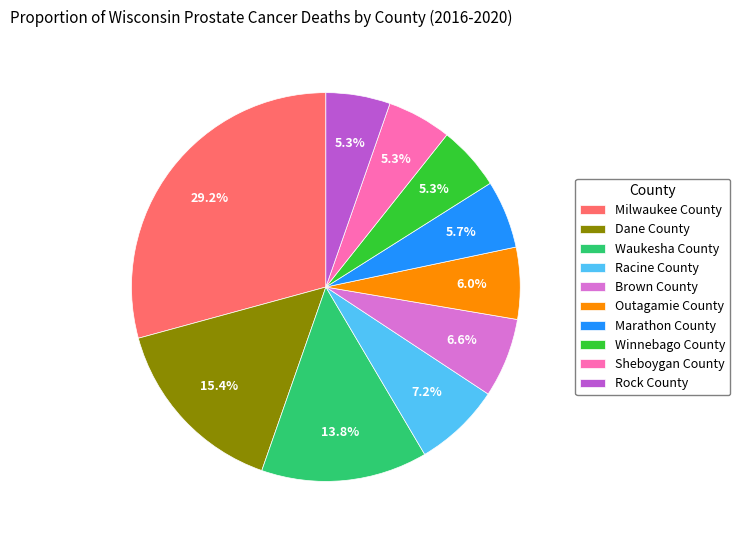

Is the sum of Milwaukee County and Sheboygan County greater than half?

No